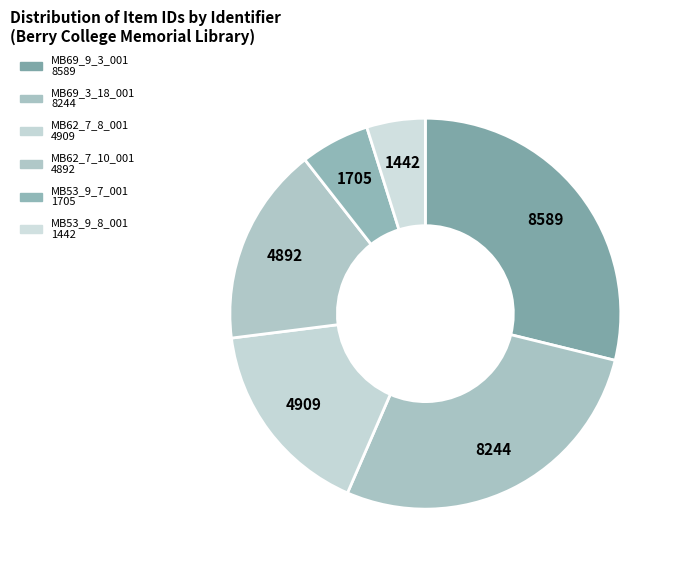

How many slices are in this pie chart?

6